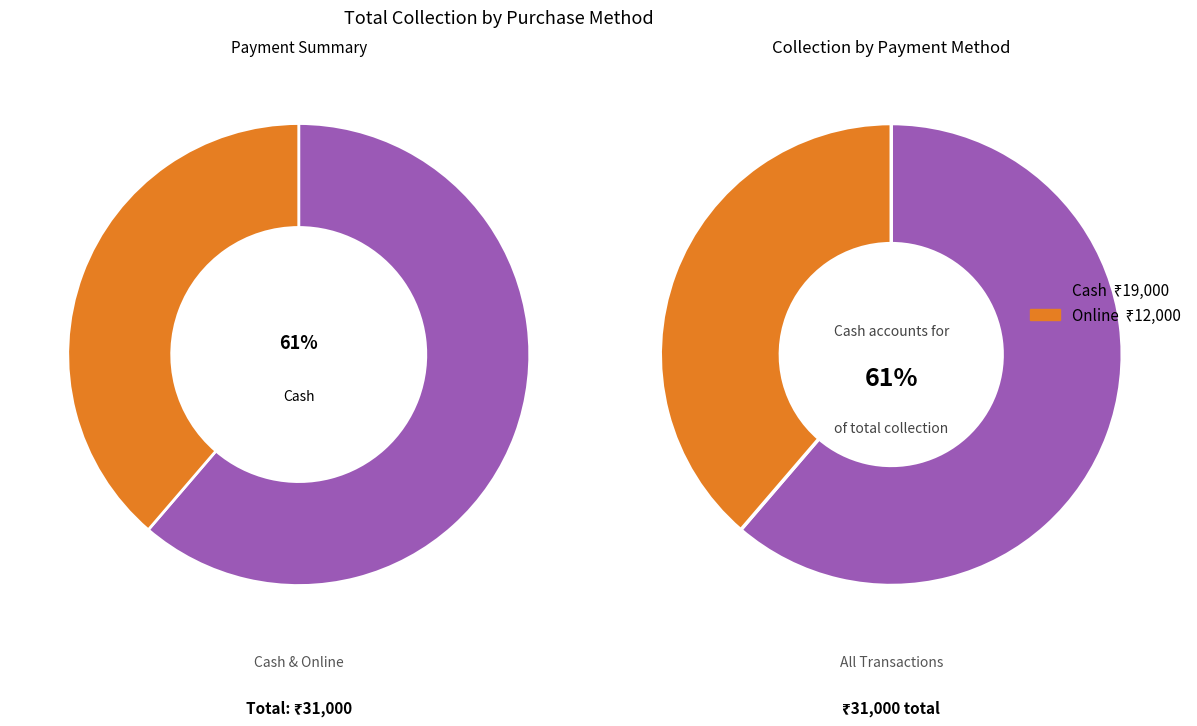

To the nearest percent, what percentage of the pie is Online?

39%